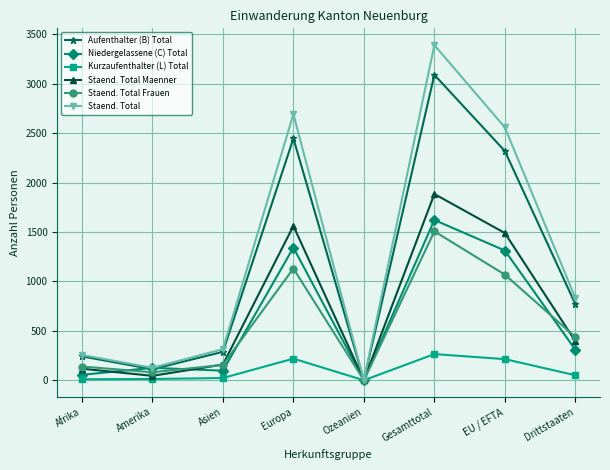

What is the label of the 4th point from the left?

Europa